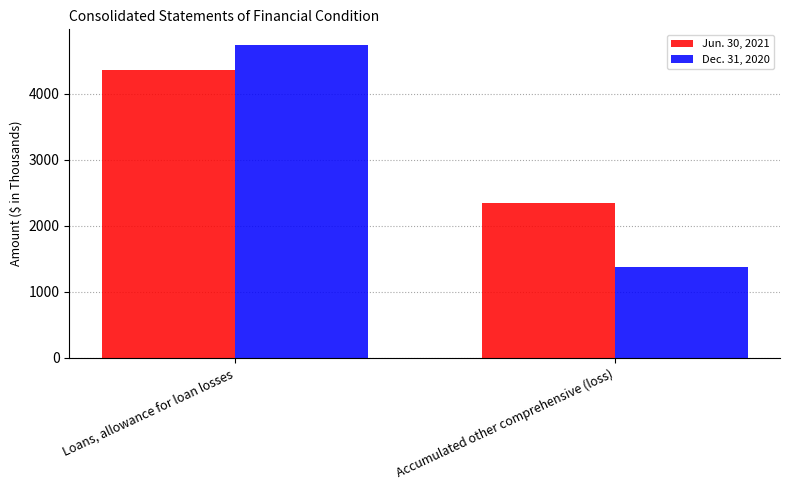

Rank the series by their maximum value, from lowest to highest.

Jun. 30, 2021, Dec. 31, 2020